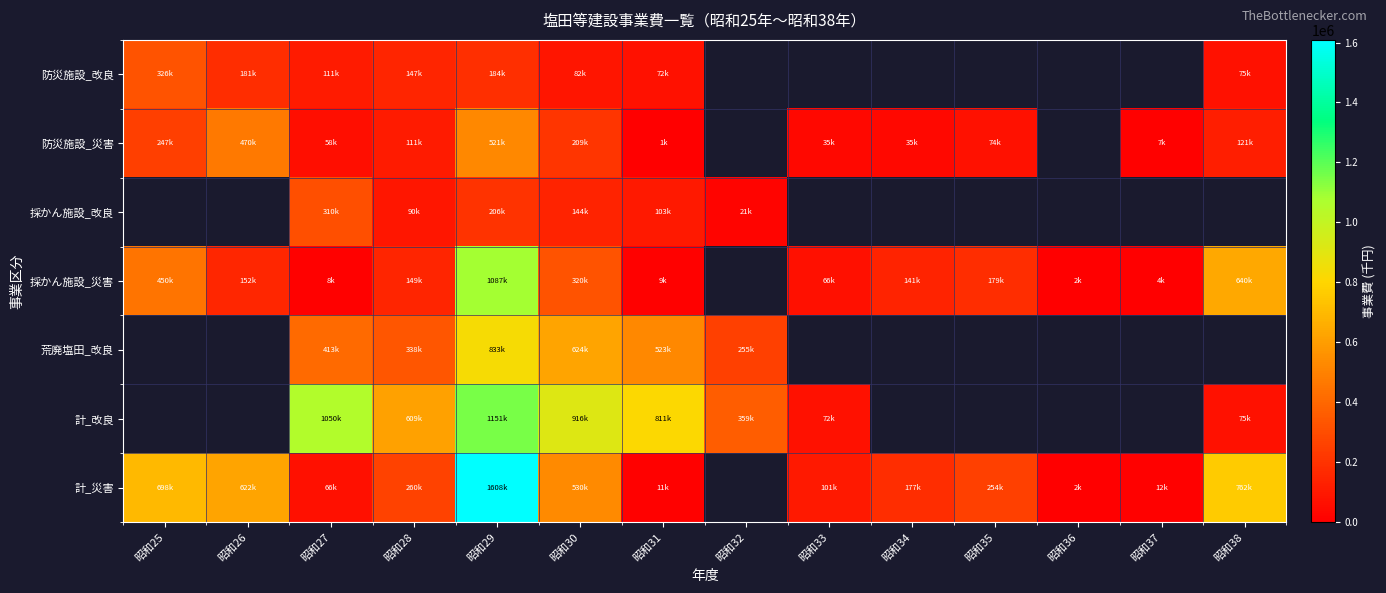

Is the value of 荒廃塩田_改良 at 昭和35 greater than the value of 防災施設_改良 at 昭和36?

No